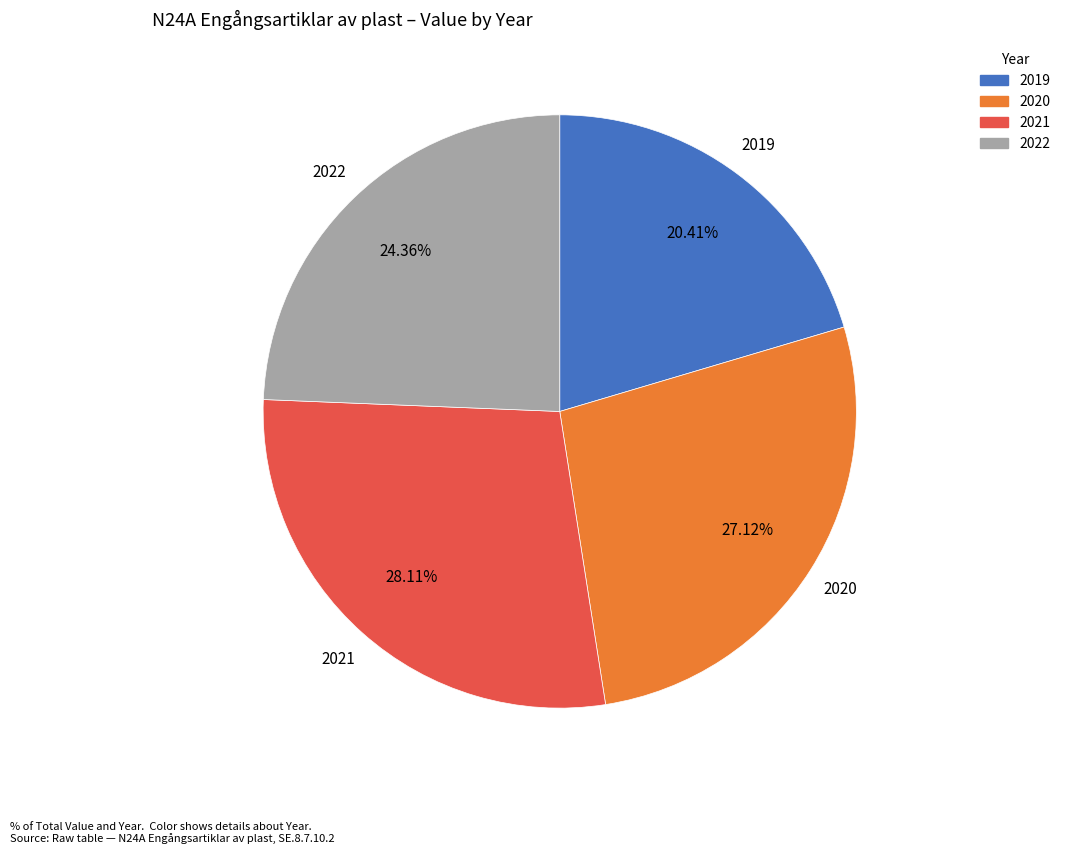

What percentage is the 2022 slice, to the nearest percent?

24%